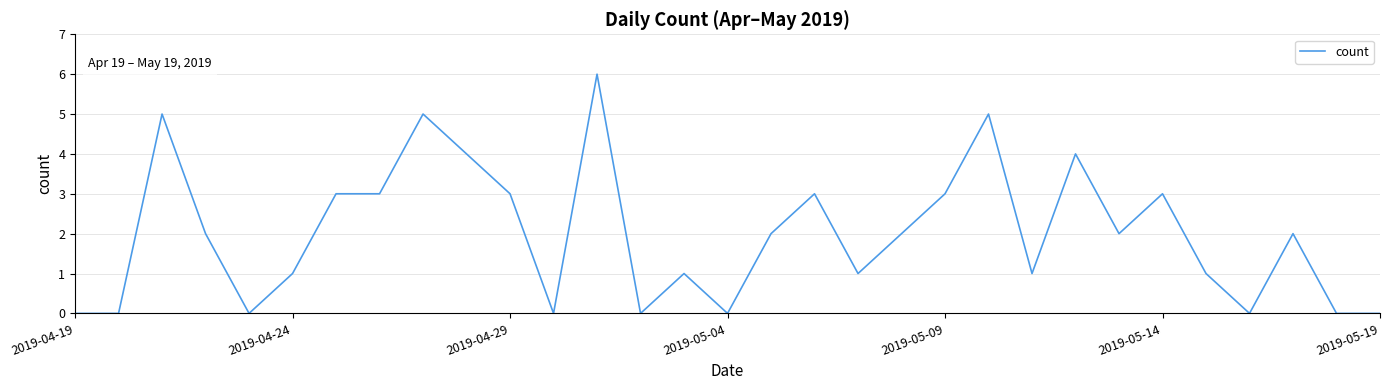

What is the greatest value displayed?

6